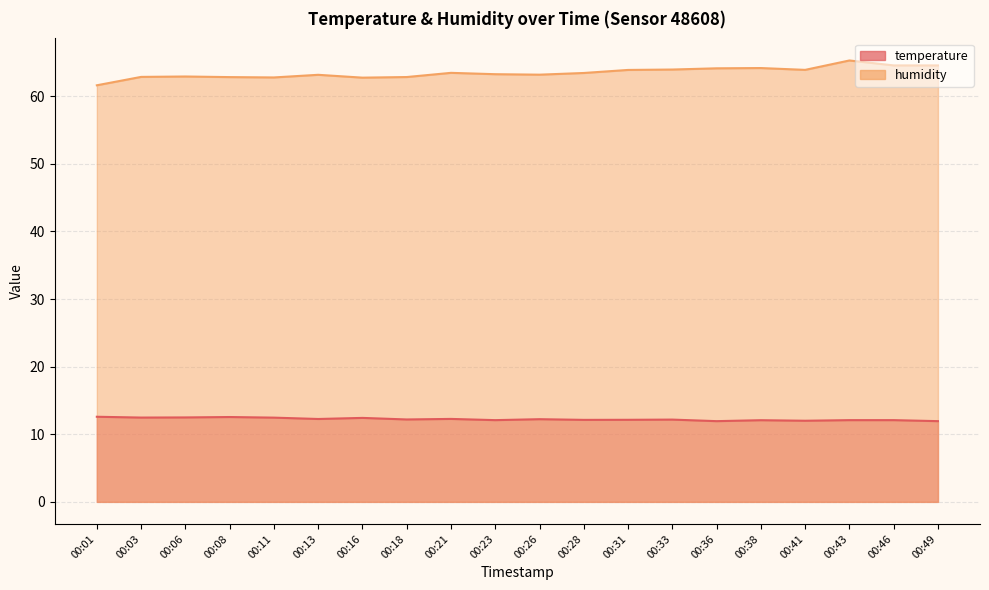

Reading right to left, list all the values displayed in this chart.

temperature: 00:49=11.9	00:46=12.1	00:43=12.1	00:41=12.0	00:38=12.1	00:36=11.9	00:33=12.2	00:31=12.1	00:28=12.1	00:26=12.2	00:23=12.1	00:21=12.3	00:18=12.2	00:16=12.4	00:13=12.3	00:11=12.5	00:08=12.6	00:06=12.5	00:03=12.5	00:01=12.6
humidity: 00:49=64.6	00:46=64.6	00:43=65.3	00:41=63.9	00:38=64.2	00:36=64.1	00:33=64.0	00:31=63.9	00:28=63.4	00:26=63.2	00:23=63.3	00:21=63.5	00:18=62.8	00:16=62.8	00:13=63.2	00:11=62.8	00:08=62.8	00:06=62.9	00:03=62.9	00:01=61.6